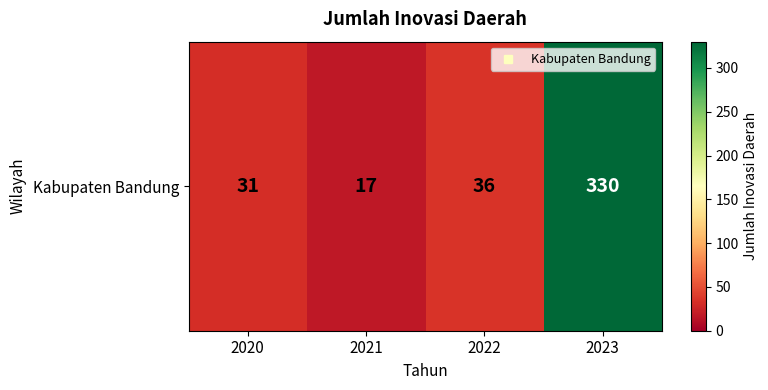

Reading right to left, transcribe all the data shown in this chart.

2023=330	2022=36	2021=17	2020=31